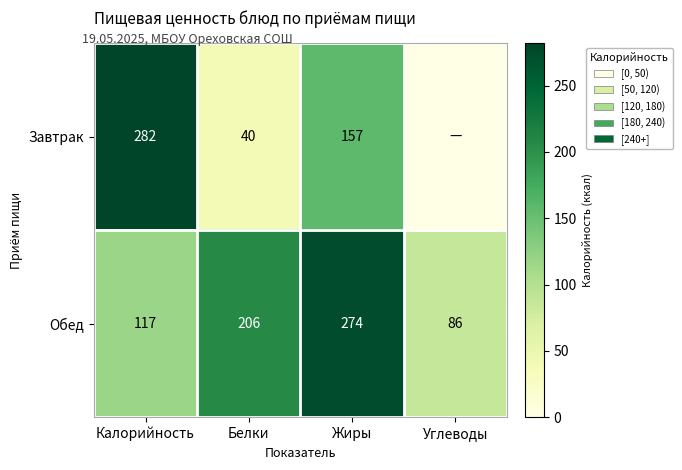

What is the difference between the Обед values at Углеводы and Жиры?

188